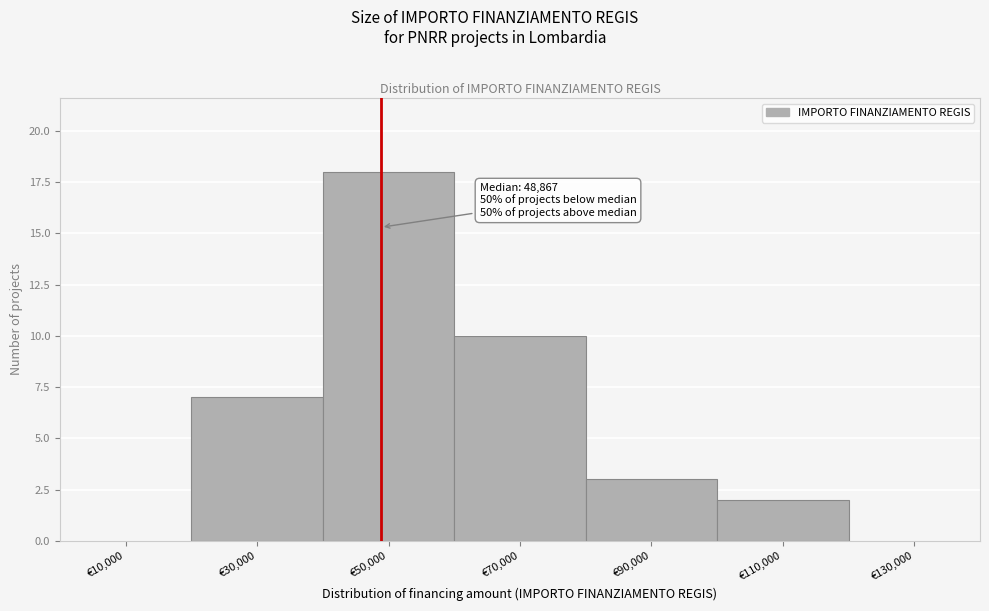

Over which range of the x-axis is the bar tallest?

40000 to 60000